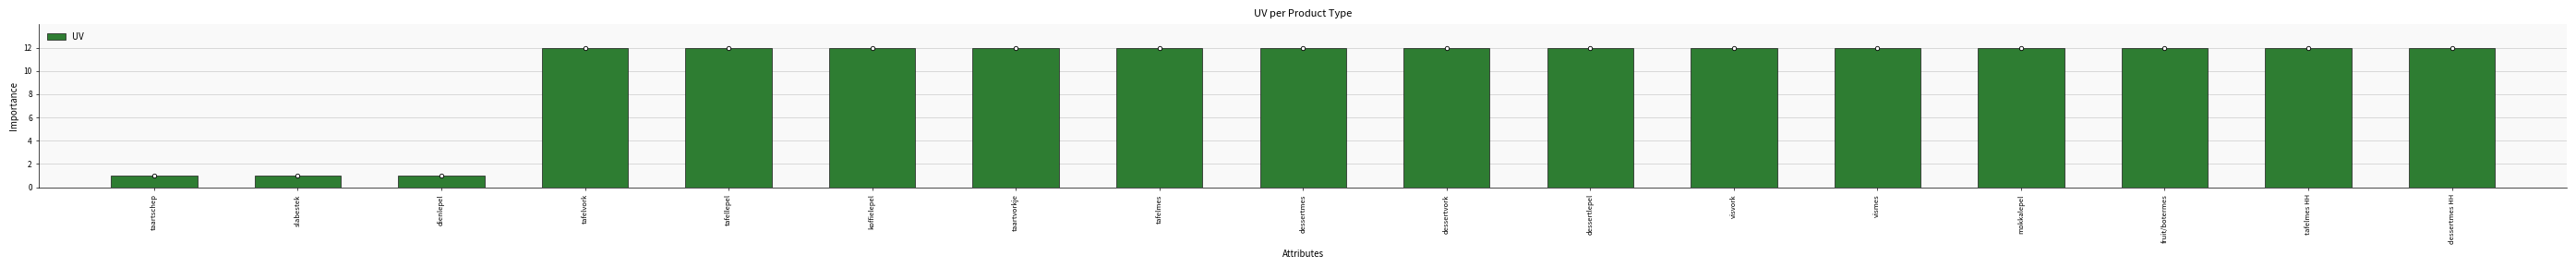

What is the ratio of the value at fruit/botermes to the value at dessertvork?

1.0